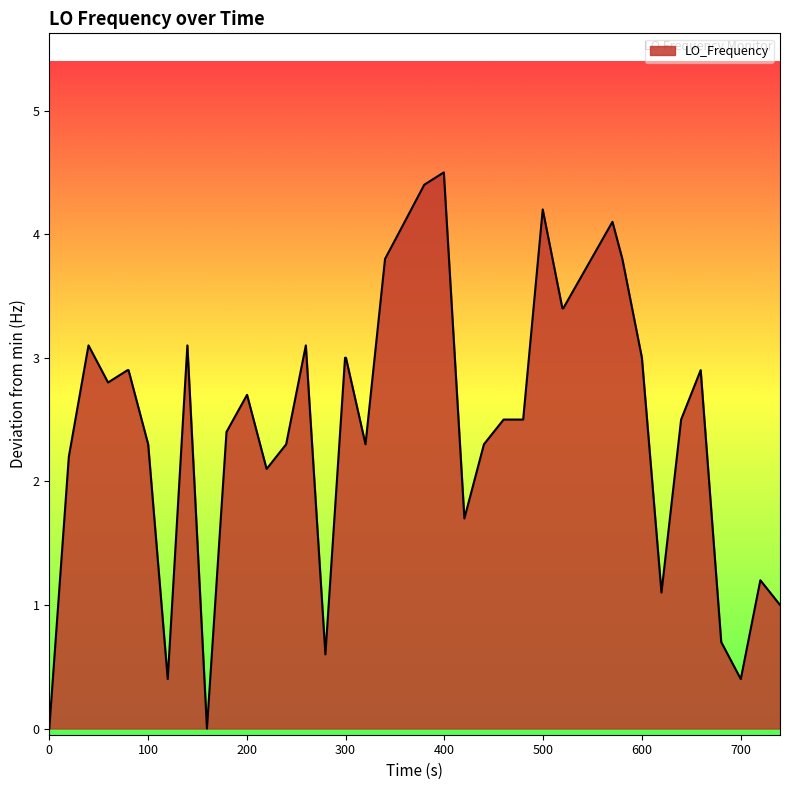

What is the maximum value shown in the chart?

4.5